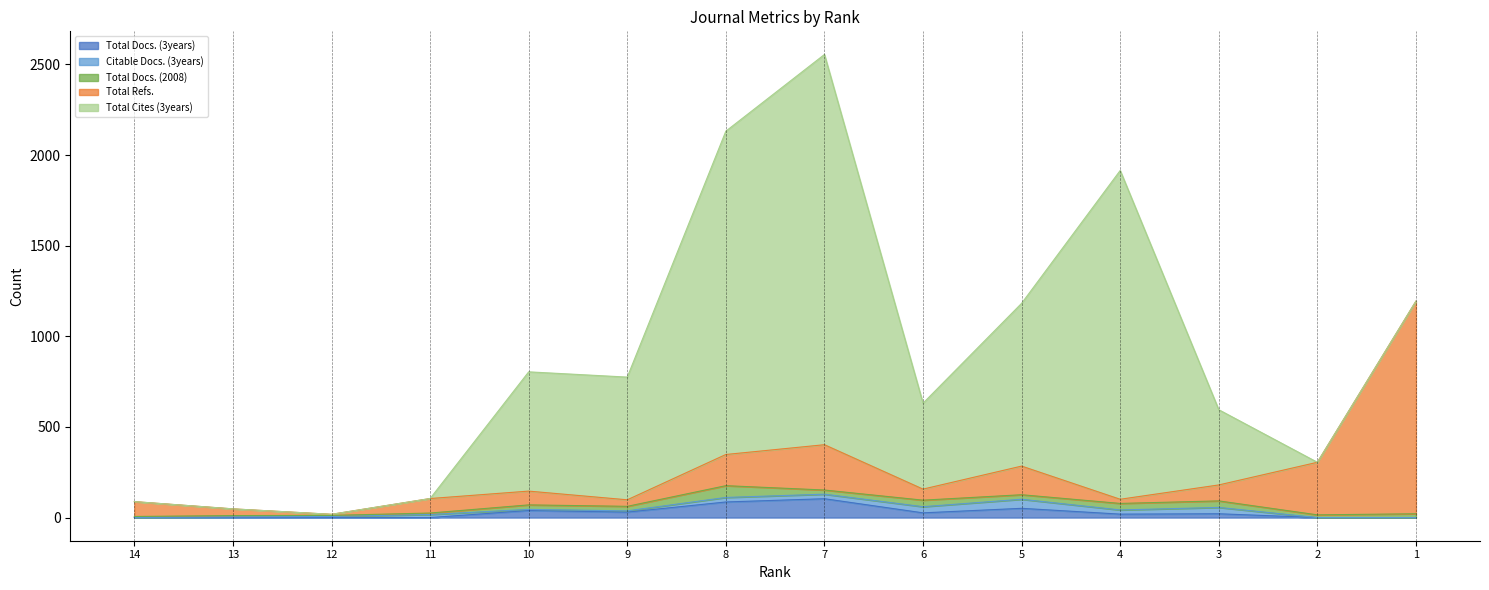

What is the average value of the Total Docs. (3years) series?

27